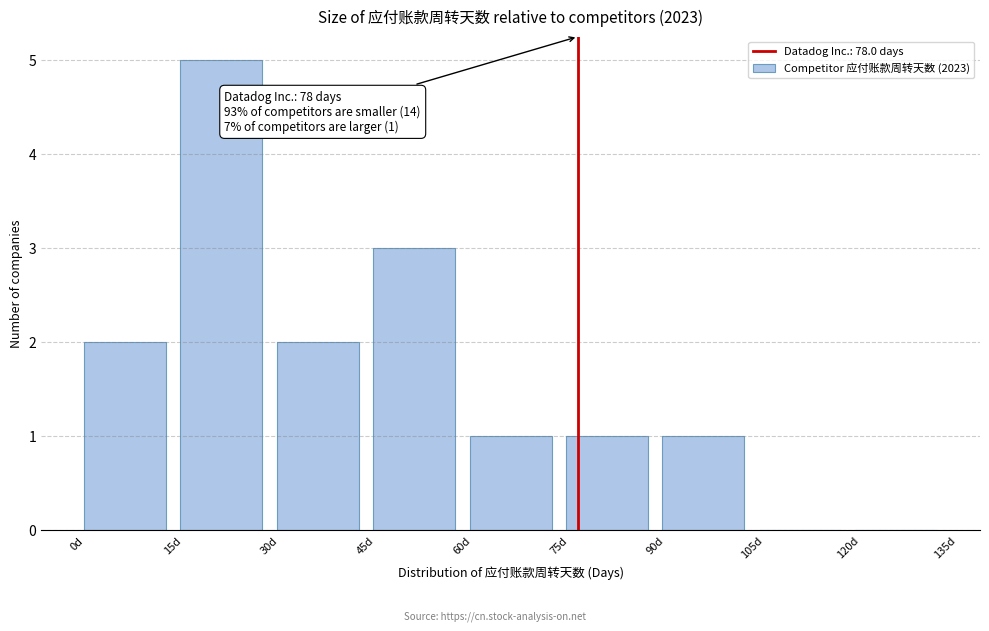

Over which range of the x-axis is the bar tallest?

15 to 30